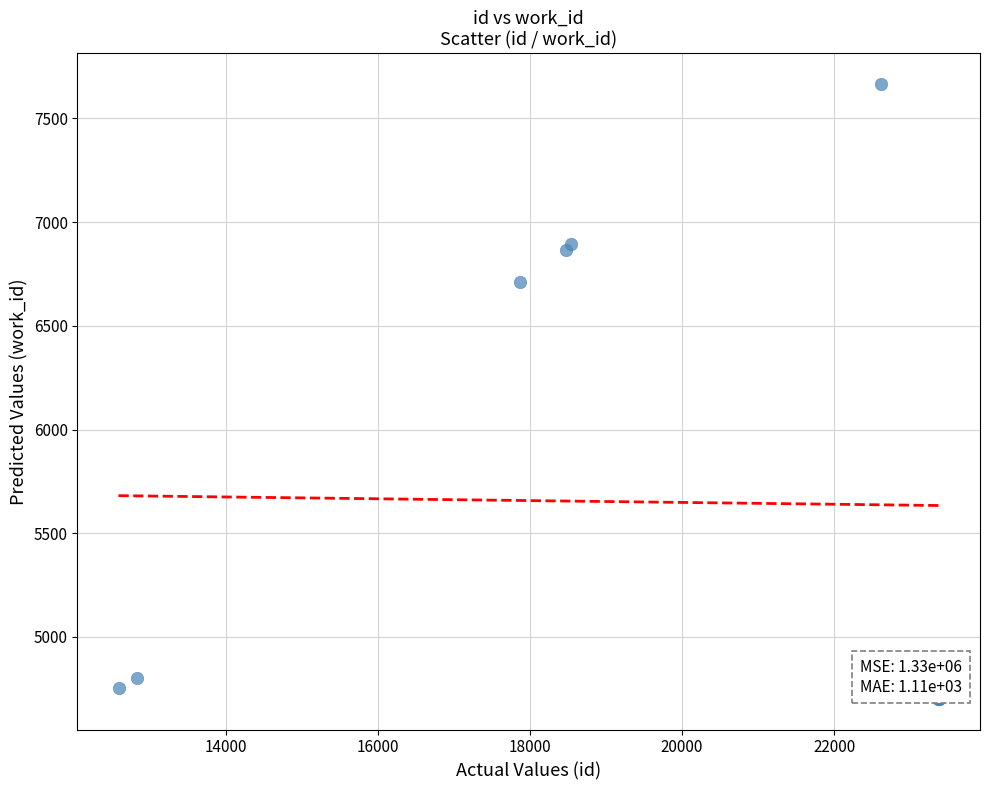

What Y value in the scatter plot is closest to 6183?

6709